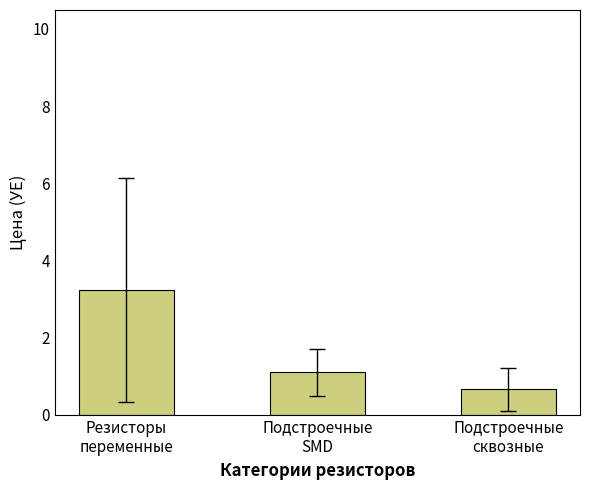

Rank the categories by value from highest to lowest.

Резисторы
переменные, Подстроечные
SMD, Подстроечные
сквозные